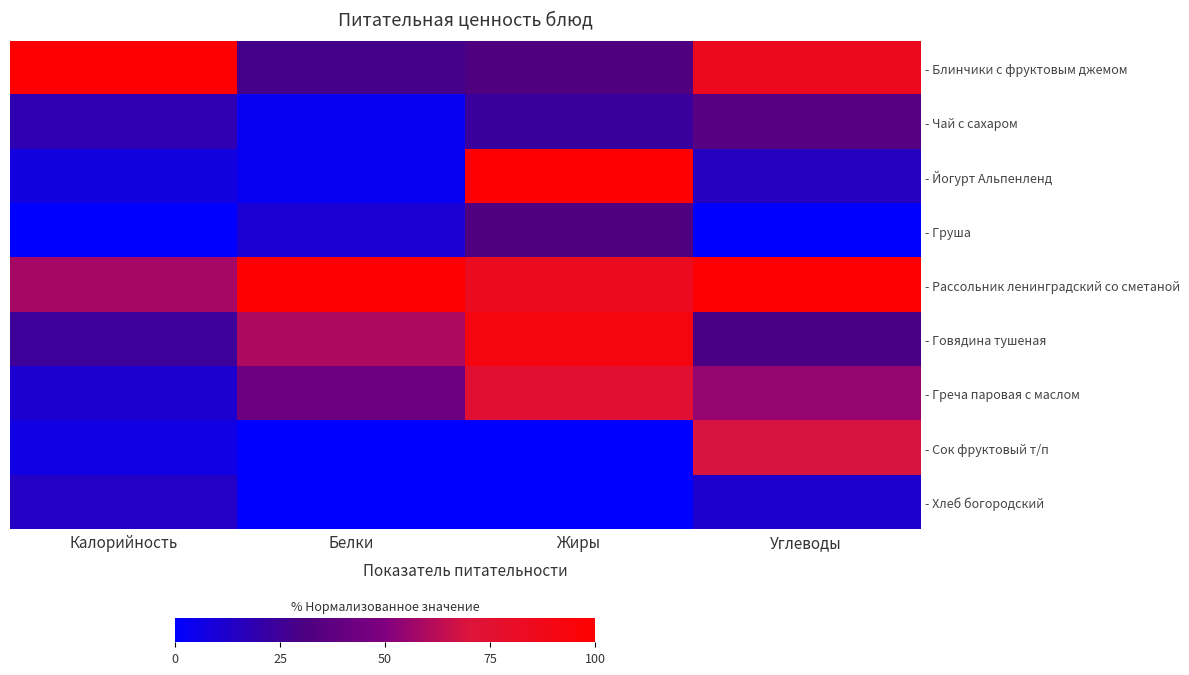

What is the difference between the maximum and minimum values in the - Рассольник ленинградский со сметаной series?

41.9